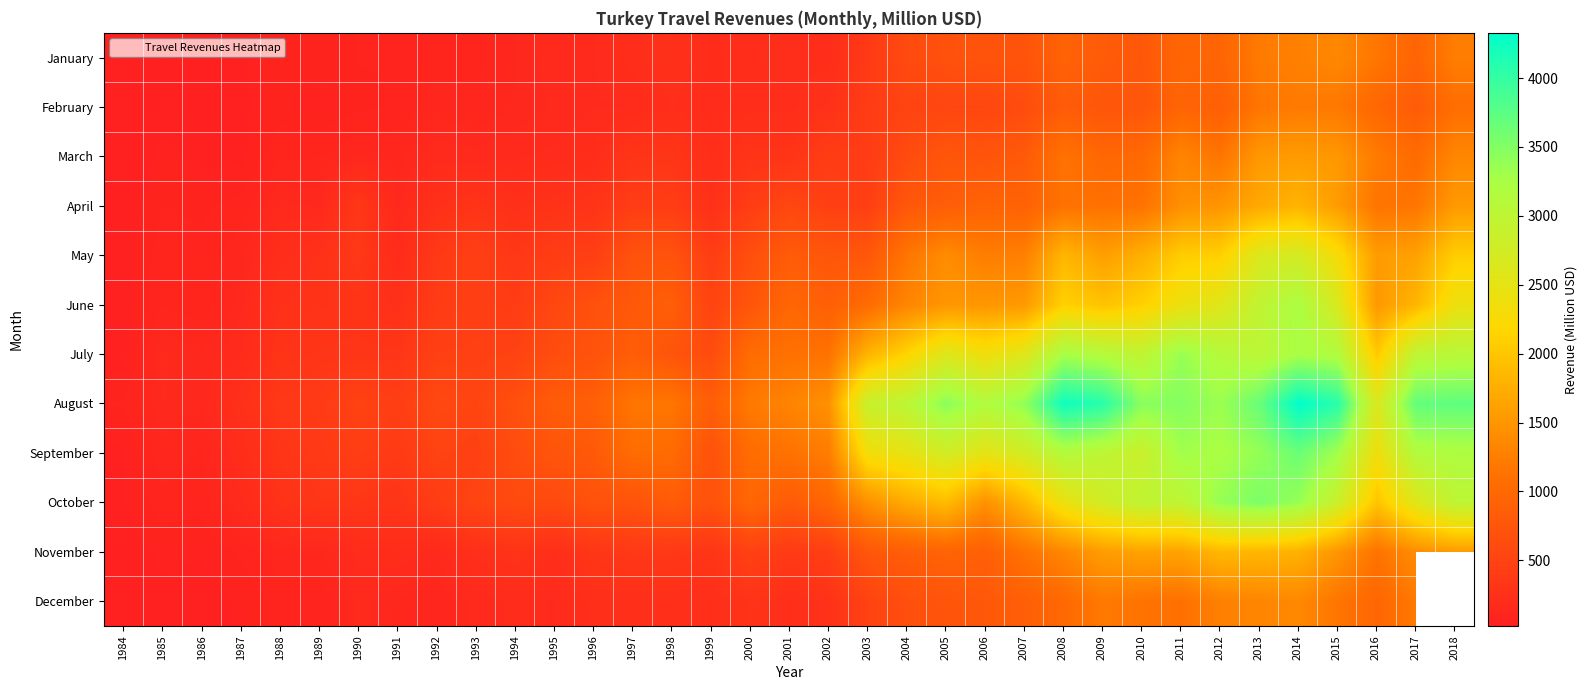

True or false: January has a value of 85.7 at 1988.

True